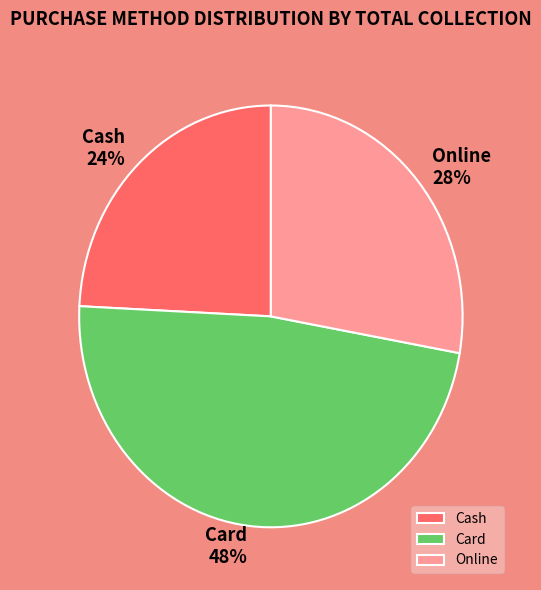

To the nearest percent, what is the difference between the Cash and Online slice percentages?

4%